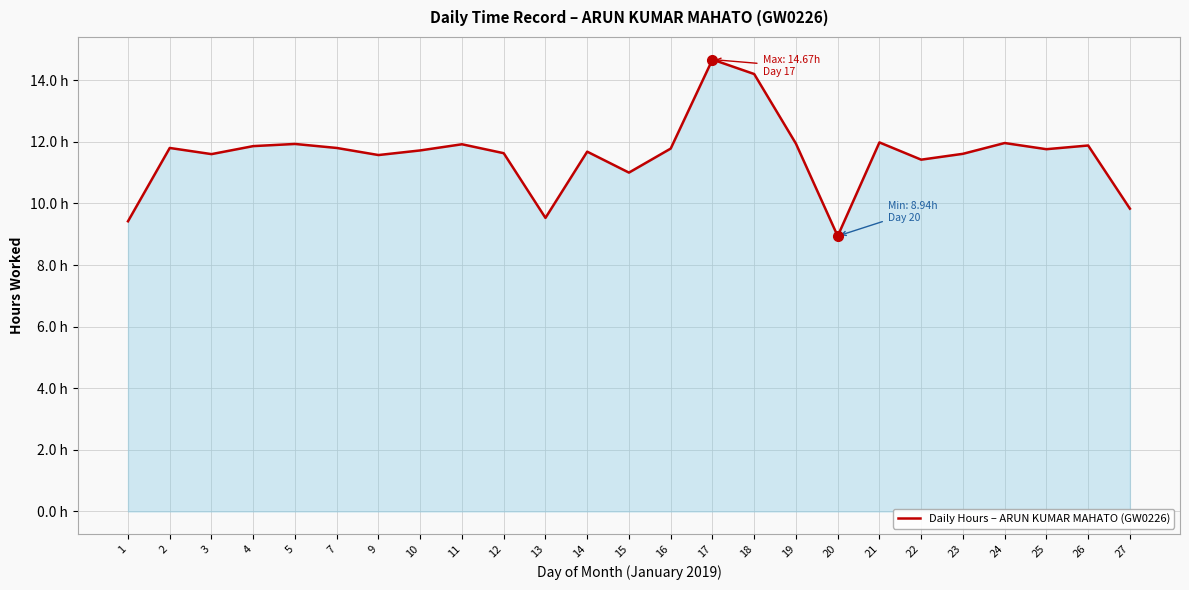

True or false: the data has more than 2 interior local peaks.

True